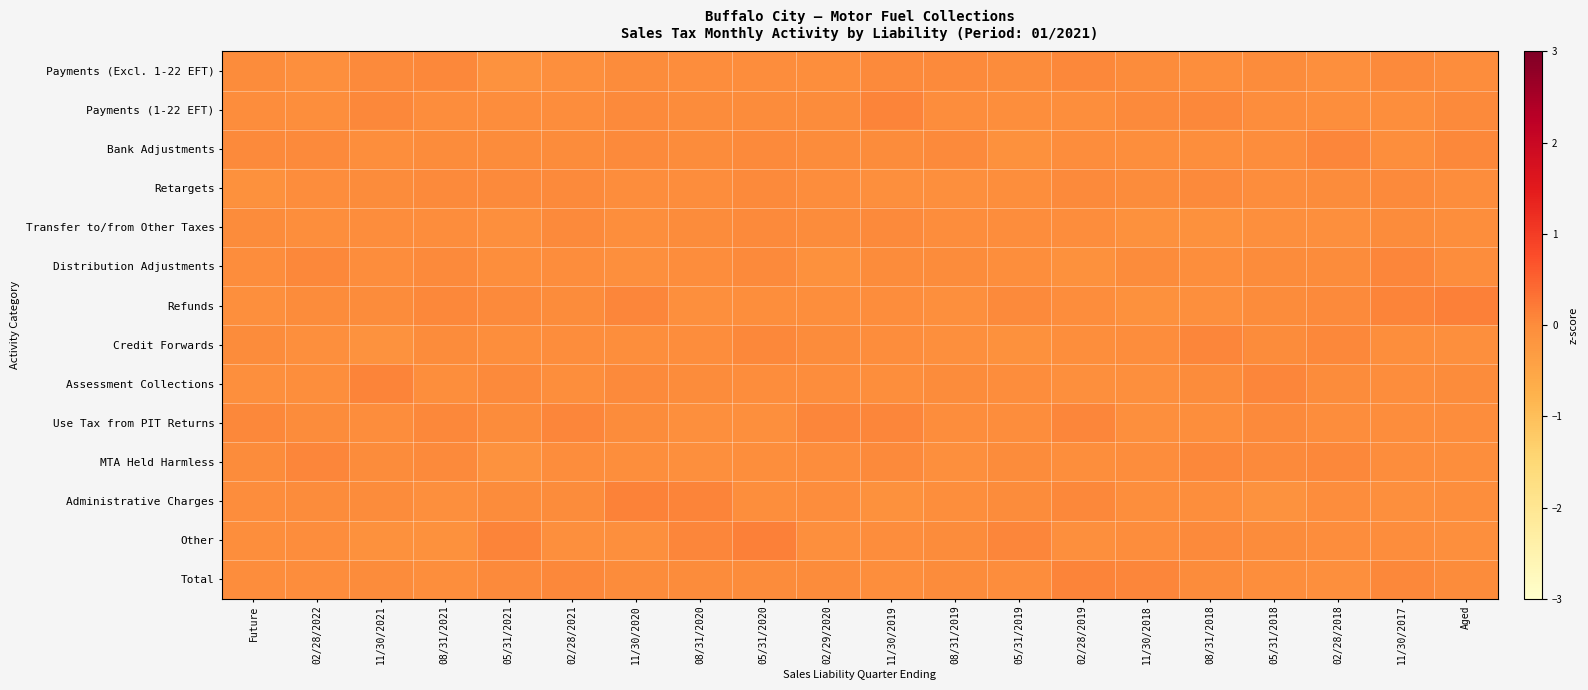

Reading left to right, transcribe all the data shown in this chart.

Payments (Excl. 1-22 EFT): Future=0.0	02/28/2022=-0.1	11/30/2021=0.0	08/31/2021=0.0	05/31/2021=-0.1	02/28/2021=-0.1	11/30/2020=0.0	08/31/2020=-0.0	05/31/2020=-0.0	02/29/2020=-0.0	11/30/2019=0.0	08/31/2019=0.0	05/31/2019=0.0	02/28/2019=0.1	11/30/2018=0.0	08/31/2018=-0.0	05/31/2018=0.0	02/28/2018=-0.0	11/30/2017=0.0	Aged=-0.0
Payments (1-22 EFT): Future=-0.0	02/28/2022=-0.0	11/30/2021=0.1	08/31/2021=-0.0	05/31/2021=-0.0	02/28/2021=-0.0	11/30/2020=0.0	08/31/2020=0.0	05/31/2020=0.0	02/29/2020=0.0	11/30/2019=0.1	08/31/2019=-0.0	05/31/2019=-0.0	02/28/2019=-0.0	11/30/2018=0.0	08/31/2018=0.1	05/31/2018=-0.0	02/28/2018=-0.0	11/30/2017=-0.0	Aged=0.0
Bank Adjustments: Future=0.0	02/28/2022=0.0	11/30/2021=-0.0	08/31/2021=0.0	05/31/2021=0.0	02/28/2021=0.0	11/30/2020=0.0	08/31/2020=0.0	05/31/2020=0.0	02/29/2020=0.0	11/30/2019=0.0	08/31/2019=0.0	05/31/2019=-0.1	02/28/2019=-0.0	11/30/2018=-0.0	08/31/2018=-0.0	05/31/2018=-0.0	02/28/2018=0.1	11/30/2017=-0.0	Aged=0.0
Retargets: Future=-0.1	02/28/2022=-0.0	11/30/2021=0.0	08/31/2021=0.0	05/31/2021=0.0	02/28/2021=0.0	11/30/2020=-0.0	08/31/2020=-0.0	05/31/2020=0.0	02/29/2020=-0.0	11/30/2019=-0.1	08/31/2019=-0.1	05/31/2019=-0.0	02/28/2019=0.0	11/30/2018=0.0	08/31/2018=0.0	05/31/2018=-0.0	02/28/2018=0.0	11/30/2017=0.0	Aged=-0.0
Transfer to/from Other Taxes: Future=0.0	02/28/2022=-0.0	11/30/2021=-0.0	08/31/2021=-0.0	05/31/2021=-0.1	02/28/2021=0.0	11/30/2020=-0.0	08/31/2020=0.0	05/31/2020=0.0	02/29/2020=0.0	11/30/2019=0.0	08/31/2019=-0.0	05/31/2019=-0.0	02/28/2019=-0.0	11/30/2018=-0.1	08/31/2018=-0.1	05/31/2018=-0.1	02/28/2018=-0.0	11/30/2017=0.0	Aged=-0.0
Distribution Adjustments: Future=-0.0	02/28/2022=0.1	11/30/2021=-0.0	08/31/2021=0.0	05/31/2021=-0.0	02/28/2021=-0.0	11/30/2020=-0.0	08/31/2020=-0.0	05/31/2020=0.0	02/29/2020=-0.1	11/30/2019=0.0	08/31/2019=0.0	05/31/2019=-0.0	02/28/2019=-0.1	11/30/2018=0.0	08/31/2018=-0.0	05/31/2018=0.0	02/28/2018=0.0	11/30/2017=0.1	Aged=-0.0
Refunds: Future=-0.1	02/28/2022=0.0	11/30/2021=0.0	08/31/2021=0.1	05/31/2021=0.0	02/28/2021=0.0	11/30/2020=0.1	08/31/2020=-0.1	05/31/2020=-0.0	02/29/2020=-0.0	11/30/2019=-0.0	08/31/2019=-0.1	05/31/2019=0.0	02/28/2019=-0.0	11/30/2018=-0.1	08/31/2018=-0.1	05/31/2018=0.0	02/28/2018=0.0	11/30/2017=0.1	Aged=0.1
Credit Forwards: Future=0.0	02/28/2022=-0.0	11/30/2021=-0.1	08/31/2021=0.0	05/31/2021=-0.0	02/28/2021=-0.0	11/30/2020=-0.0	08/31/2020=-0.0	05/31/2020=0.1	02/29/2020=0.0	11/30/2019=-0.0	08/31/2019=-0.1	05/31/2019=-0.1	02/28/2019=-0.0	11/30/2018=-0.0	08/31/2018=0.1	05/31/2018=0.0	02/28/2018=0.0	11/30/2017=-0.0	Aged=-0.1
Assessment Collections: Future=-0.0	02/28/2022=-0.0	11/30/2021=0.1	08/31/2021=-0.0	05/31/2021=0.0	02/28/2021=-0.0	11/30/2020=0.0	08/31/2020=0.0	05/31/2020=-0.0	02/29/2020=-0.0	11/30/2019=-0.0	08/31/2019=0.0	05/31/2019=-0.0	02/28/2019=-0.1	11/30/2018=-0.1	08/31/2018=0.0	05/31/2018=0.1	02/28/2018=0.0	11/30/2017=-0.0	Aged=0.0
Use Tax from PIT Returns: Future=0.1	02/28/2022=0.0	11/30/2021=-0.0	08/31/2021=0.1	05/31/2021=0.0	02/28/2021=0.1	11/30/2020=0.0	08/31/2020=-0.1	05/31/2020=-0.1	02/29/2020=0.1	11/30/2019=0.1	08/31/2019=-0.0	05/31/2019=-0.0	02/28/2019=0.1	11/30/2018=-0.1	08/31/2018=-0.0	05/31/2018=0.0	02/28/2018=-0.0	11/30/2017=-0.0	Aged=-0.0
MTA Held Harmless: Future=0.0	02/28/2022=0.1	11/30/2021=0.0	08/31/2021=0.0	05/31/2021=-0.1	02/28/2021=-0.0	11/30/2020=-0.0	08/31/2020=-0.1	05/31/2020=-0.0	02/29/2020=-0.0	11/30/2019=0.0	08/31/2019=-0.1	05/31/2019=0.0	02/28/2019=-0.0	11/30/2018=-0.0	08/31/2018=0.1	05/31/2018=0.0	02/28/2018=0.1	11/30/2017=-0.0	Aged=-0.0
Administrative Charges: Future=-0.0	02/28/2022=0.0	11/30/2021=0.0	08/31/2021=-0.1	05/31/2021=0.0	02/28/2021=0.0	11/30/2020=0.1	08/31/2020=0.1	05/31/2020=-0.0	02/29/2020=-0.0	11/30/2019=-0.1	08/31/2019=-0.0	05/31/2019=0.0	02/28/2019=0.1	11/30/2018=-0.0	08/31/2018=-0.0	05/31/2018=-0.1	02/28/2018=-0.0	11/30/2017=-0.1	Aged=-0.0
Other: Future=-0.0	02/28/2022=-0.0	11/30/2021=-0.1	08/31/2021=-0.1	05/31/2021=0.1	02/28/2021=-0.1	11/30/2020=-0.1	08/31/2020=0.1	05/31/2020=0.1	02/29/2020=-0.1	11/30/2019=-0.0	08/31/2019=0.0	05/31/2019=0.1	02/28/2019=-0.0	11/30/2018=-0.0	08/31/2018=0.0	05/31/2018=0.0	02/28/2018=-0.0	11/30/2017=-0.0	Aged=-0.1
Total: Future=-0.0	02/28/2022=-0.0	11/30/2021=0.0	08/31/2021=-0.0	05/31/2021=0.0	02/28/2021=0.1	11/30/2020=0.0	08/31/2020=0.0	05/31/2020=0.0	02/29/2020=0.0	11/30/2019=-0.0	08/31/2019=0.0	05/31/2019=-0.0	02/28/2019=0.1	11/30/2018=0.1	08/31/2018=0.0	05/31/2018=-0.0	02/28/2018=-0.1	11/30/2017=0.1	Aged=0.0